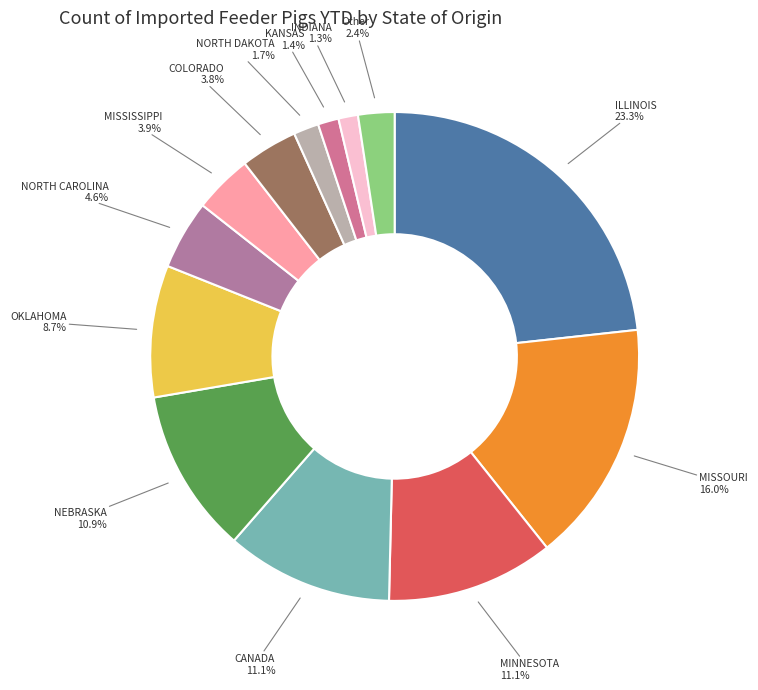

Approximately how many times larger is the value at COLORADO compared to MISSISSIPPI?

1.0